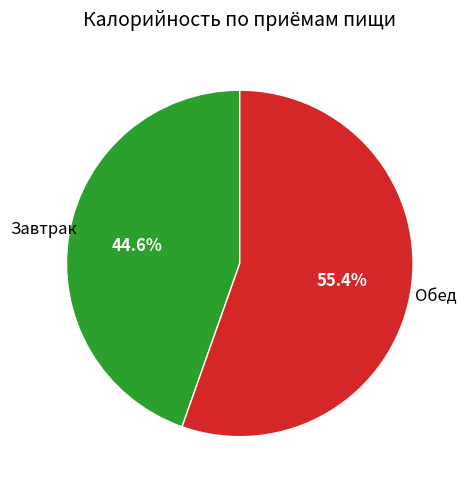

Is there a majority slice in this chart?

Yes